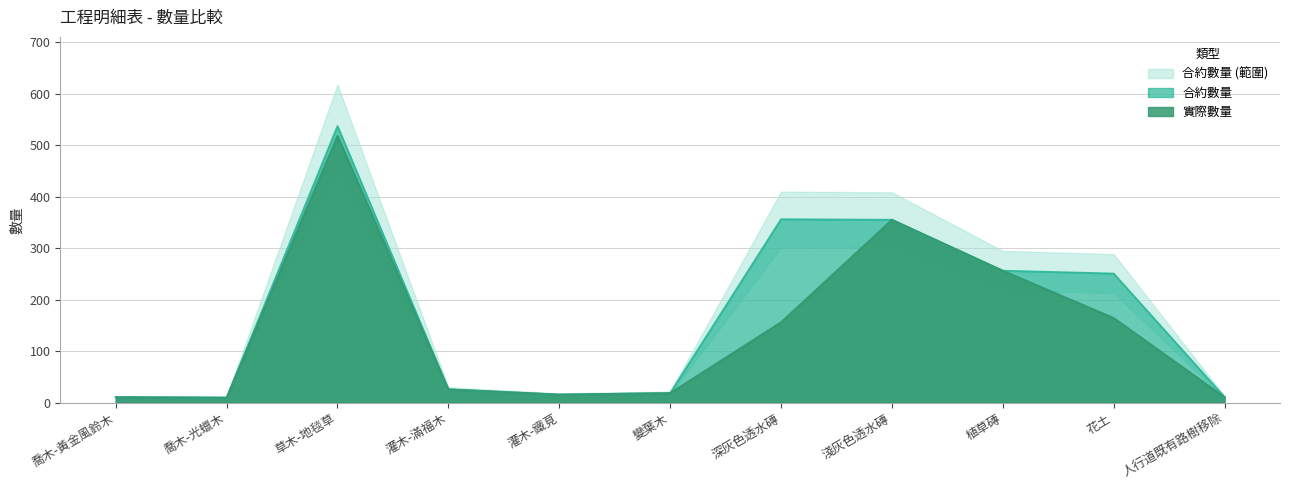

True or false: 實際數量 and 合約數量 intersect in this chart.

False